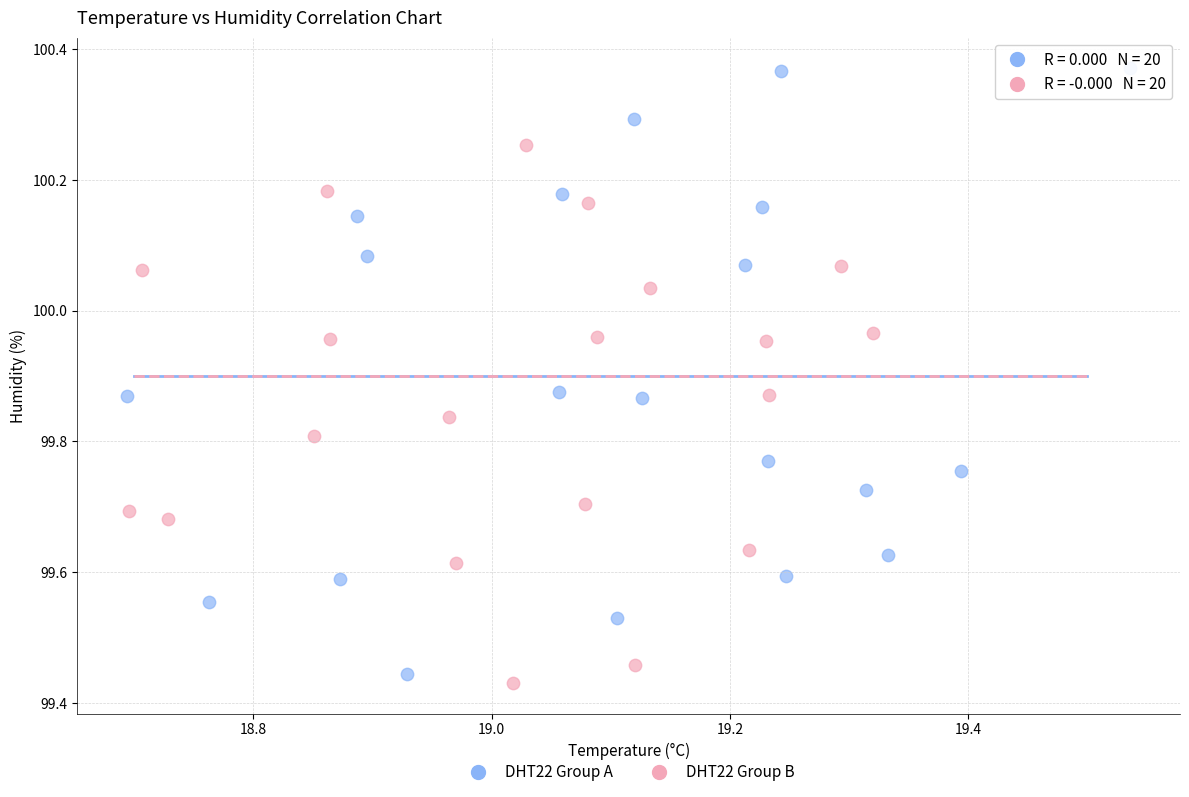

Which series has the widest spread of Y values?

DHT22 Group A